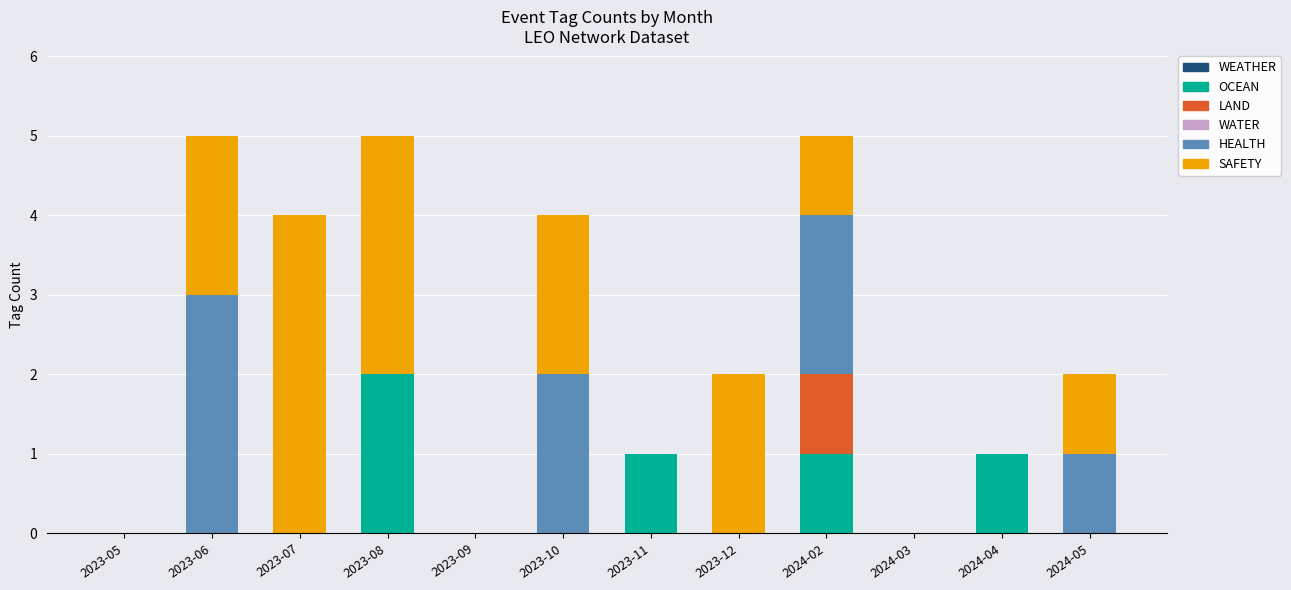

How many categories are shown in the chart?

12